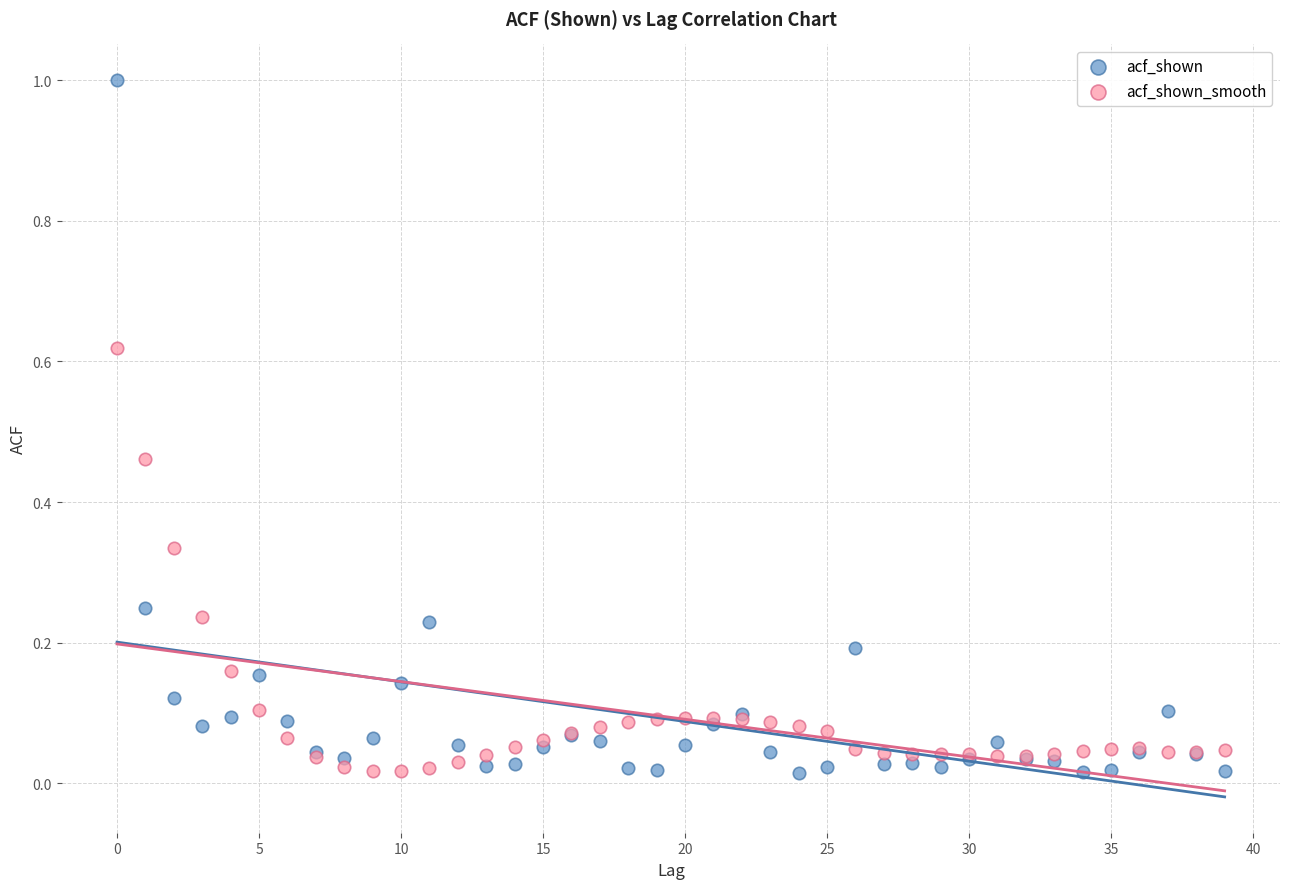

What are all the series names shown in the legend?

acf_shown, acf_shown_smooth